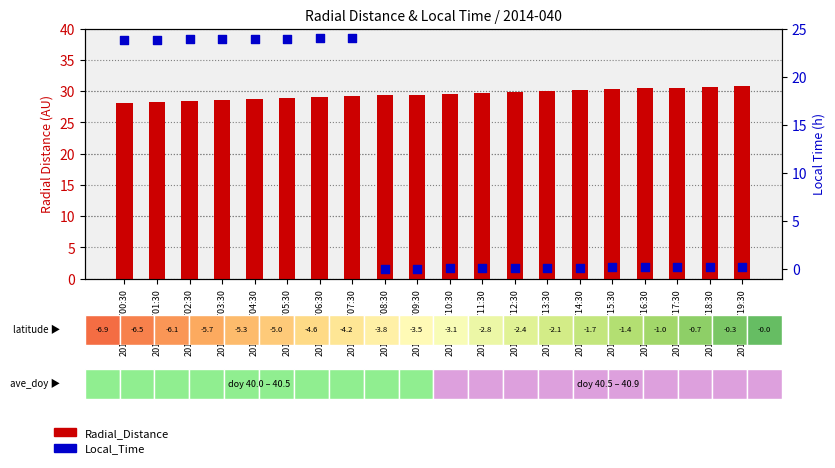

At how many categories does at least one series exceed 25?

20